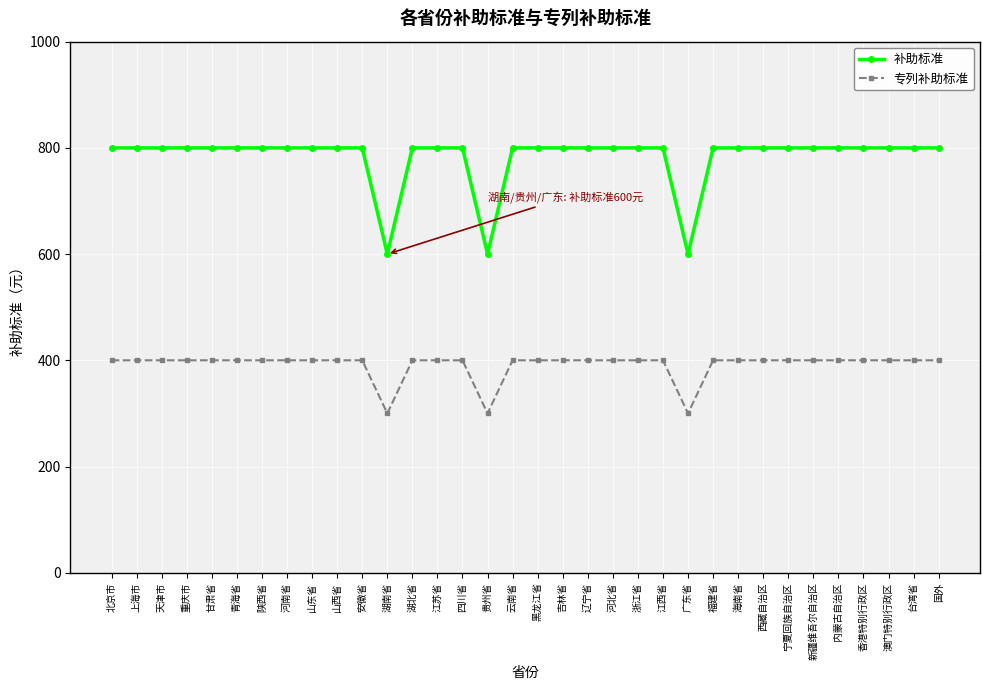

Reading right to left, list all the values displayed in this chart.

补助标准: 800	800	800	800	800	800	800	800	800	800	600	800	800	800	800	800	800	800	600	800	800	800	600	800	800	800	800	800	800	800	800	800	800	800
专列补助标准: 400	400	400	400	400	400	400	400	400	400	300	400	400	400	400	400	400	400	300	400	400	400	300	400	400	400	400	400	400	400	400	400	400	400